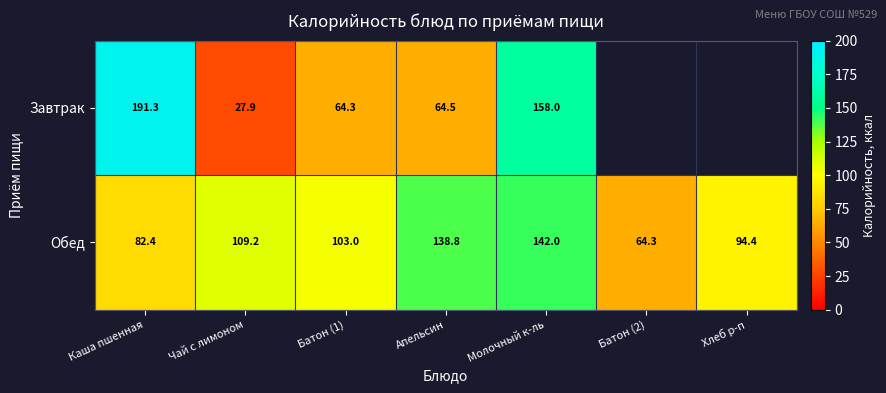

What is the minimum value shown in the chart?

27.9